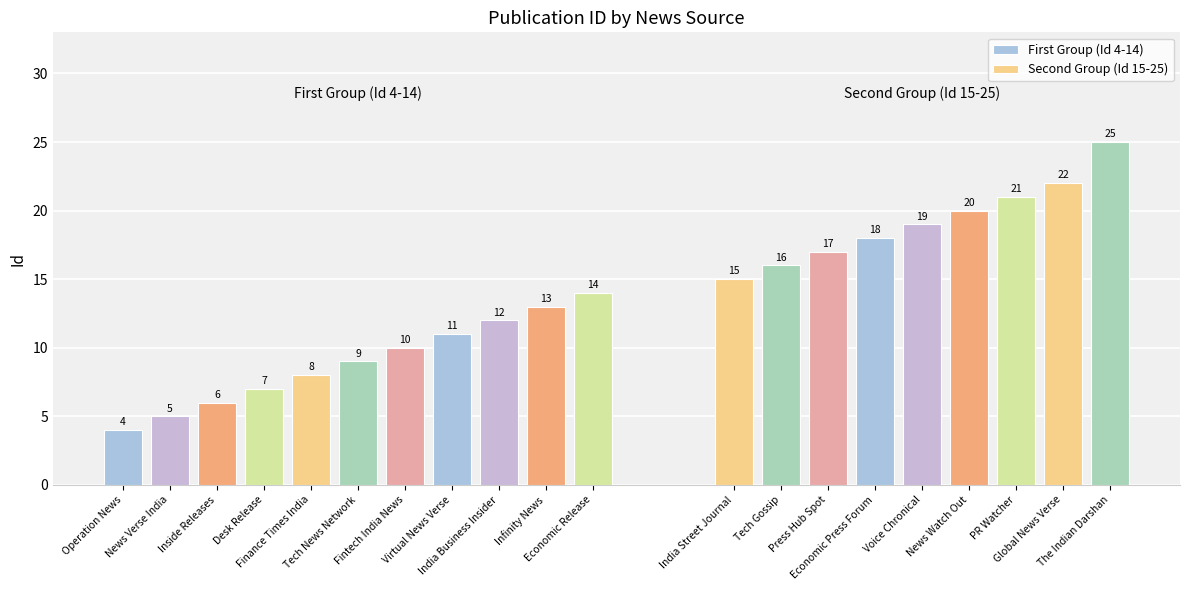

At which label is the value closest to 14?

Economic Release